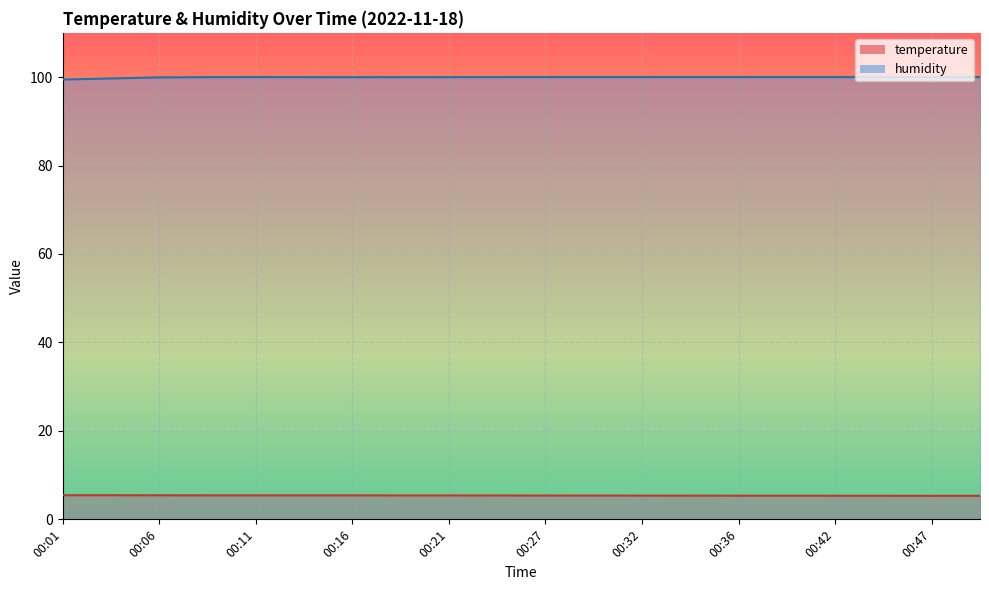

Reading left to right, list all the values displayed in this chart.

temperature: 5.5	5.5	5.4	5.4	5.4	5.4	5.4	5.4	5.4	5.4	5.4	5.4	5.4	5.4	5.3	5.3	5.3	5.3	5.3	5.3
humidity: 99.4	99.7	99.9	100.0	100.0	100.0	100.0	100.0	100.0	100.0	100.0	100.0	100.0	100.0	100.0	100.0	100.0	100.0	100.0	100.0